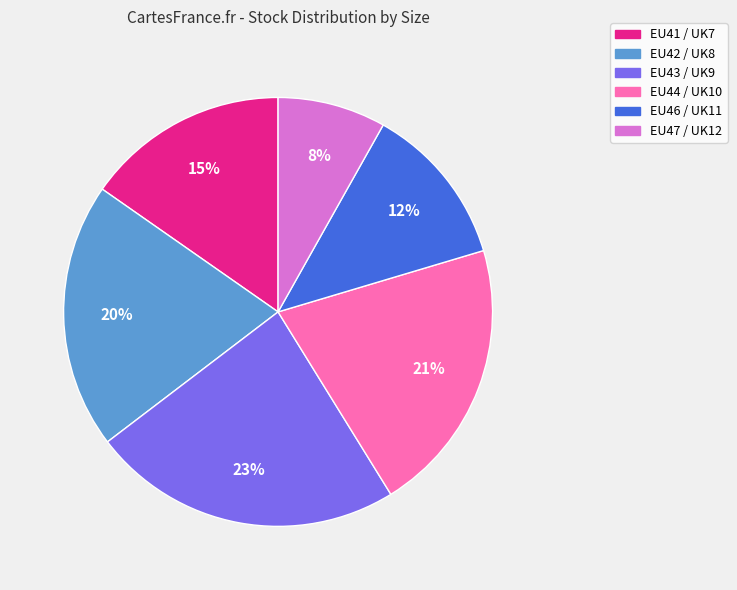

Is it true that EU41 / UK7 is 15% of the pie?

True